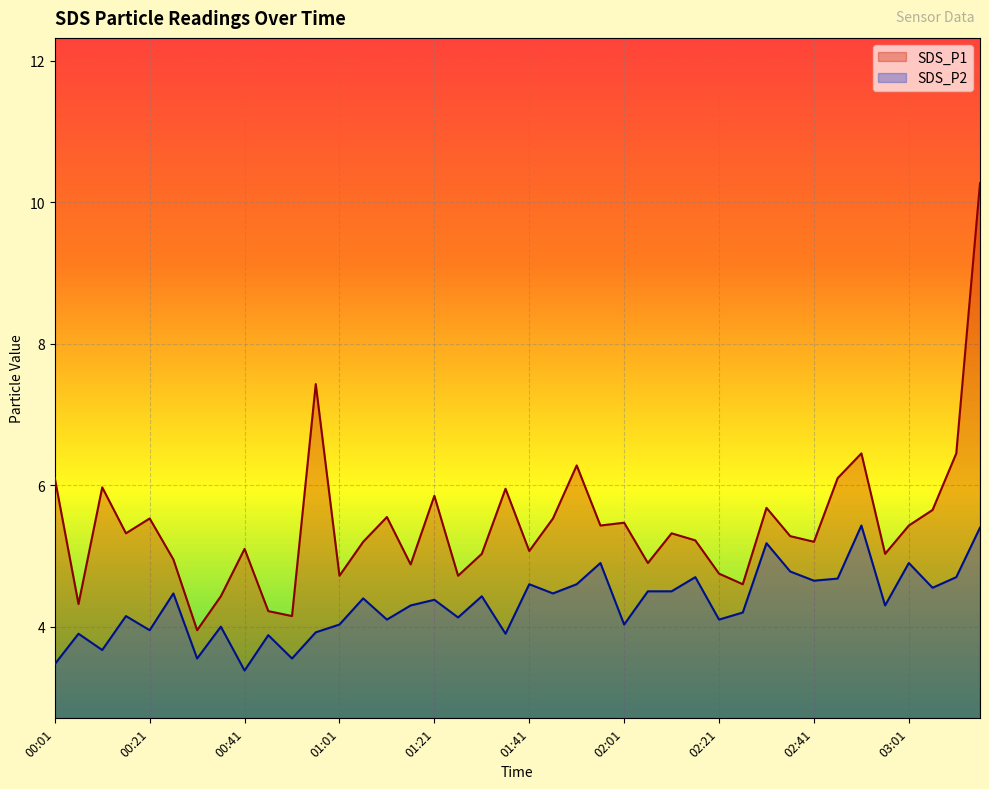

Reading left to right, list all the values displayed in this chart.

SDS_P1: 00:01=6.1	00:06=4.3	00:11=6.0	00:16=5.3	00:21=5.5	00:26=5.0	00:31=4.0	00:36=4.4	00:41=5.1	00:46=4.2	00:51=4.2	00:56=7.4	01:01=4.7	01:06=5.2	01:11=5.5	01:16=4.9	01:21=5.8	01:26=4.7	01:31=5.0	01:36=6.0	01:41=5.1	01:46=5.5	01:51=6.3	01:56=5.4	02:01=5.5	02:06=4.9	02:11=5.3	02:16=5.2	02:21=4.8	02:26=4.6	02:31=5.7	02:36=5.3	02:41=5.2	02:46=6.1	02:51=6.5	02:56=5.0	03:01=5.4	03:06=5.7	03:11=6.5	03:16=10.3
SDS_P2: 00:01=3.5	00:06=3.9	00:11=3.7	00:16=4.2	00:21=4.0	00:26=4.5	00:31=3.5	00:36=4.0	00:41=3.4	00:46=3.9	00:51=3.5	00:56=3.9	01:01=4.0	01:06=4.4	01:11=4.1	01:16=4.3	01:21=4.4	01:26=4.1	01:31=4.4	01:36=3.9	01:41=4.6	01:46=4.5	01:51=4.6	01:56=4.9	02:01=4.0	02:06=4.5	02:11=4.5	02:16=4.7	02:21=4.1	02:26=4.2	02:31=5.2	02:36=4.8	02:41=4.7	02:46=4.7	02:51=5.4	02:56=4.3	03:01=4.9	03:06=4.5	03:11=4.7	03:16=5.4